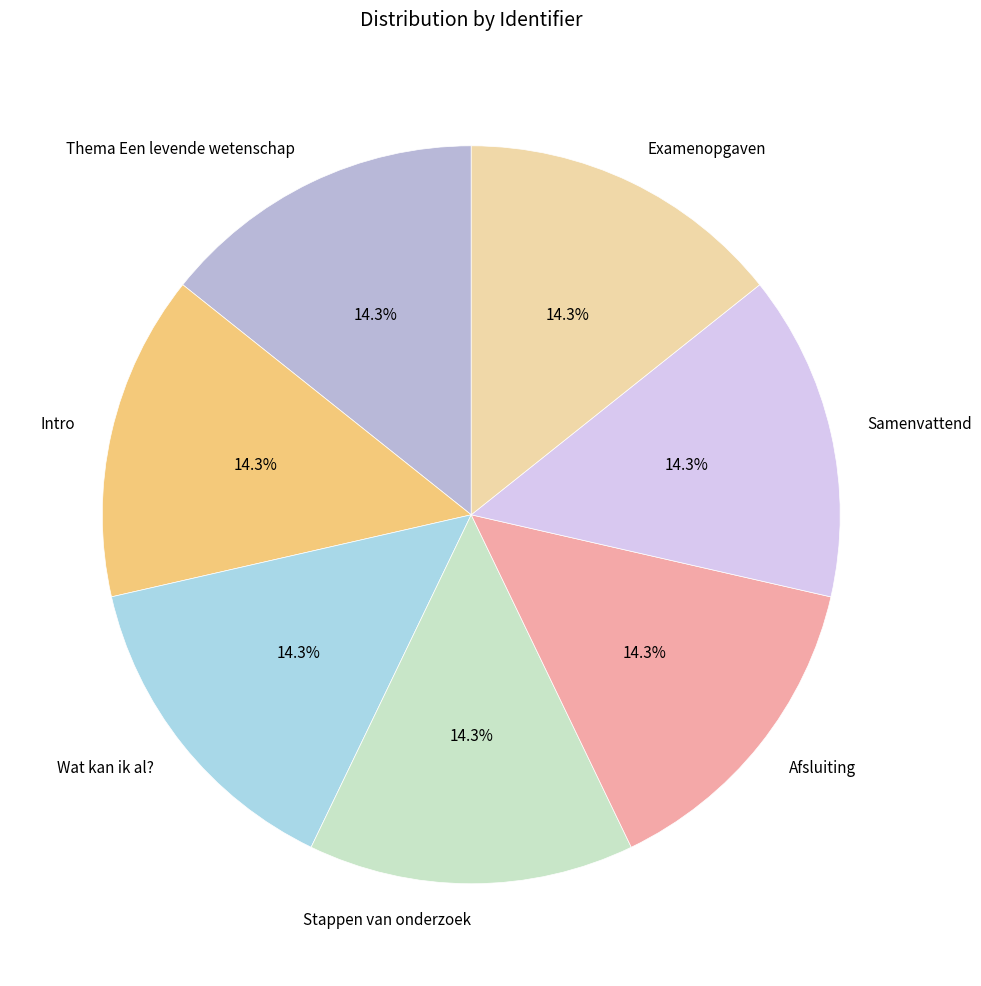

True or false: Samenvattend accounts for 14% of the total.

True